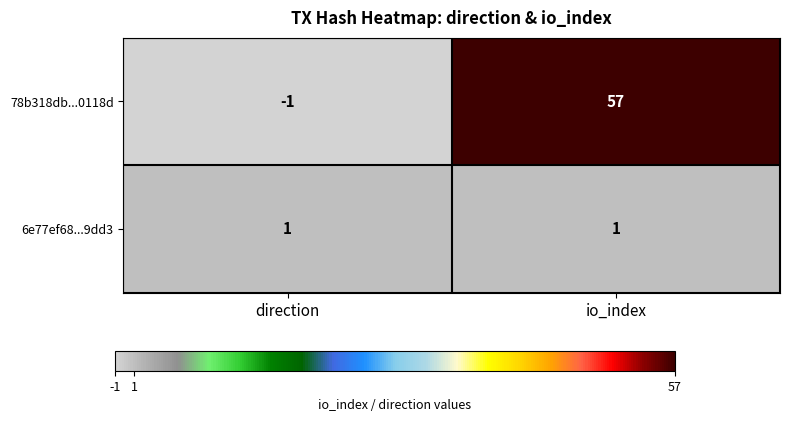

True or false: 78b318db...0118d has a value of -1 at direction.

True